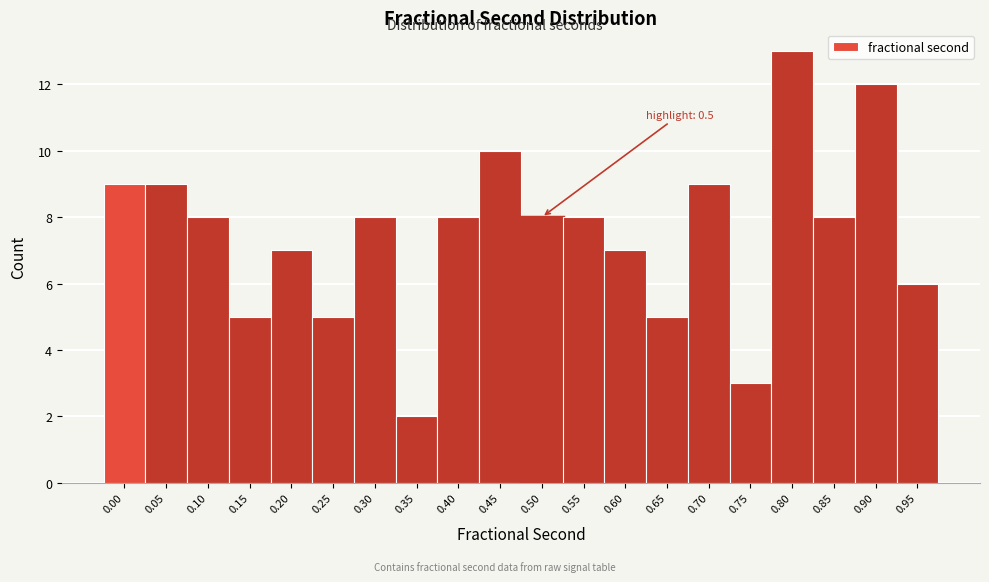

Reading right to left, what are all the values shown in this chart?

6	12	8	13	3	9	5	7	8	8	10	8	2	8	5	7	5	8	9	9